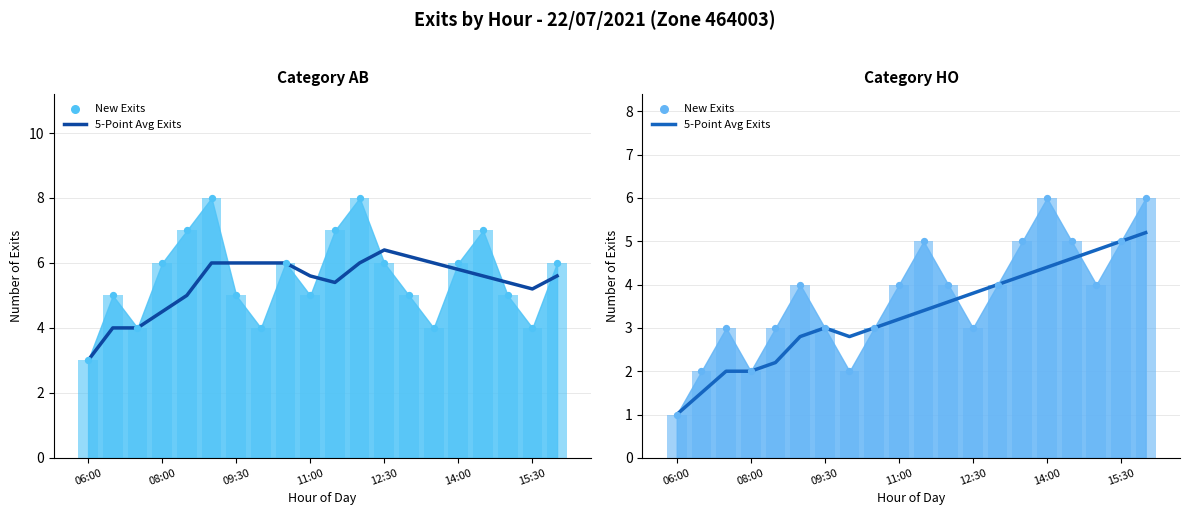

What is the ratio of the value at 06:00 to the value at 12:30?

0.5